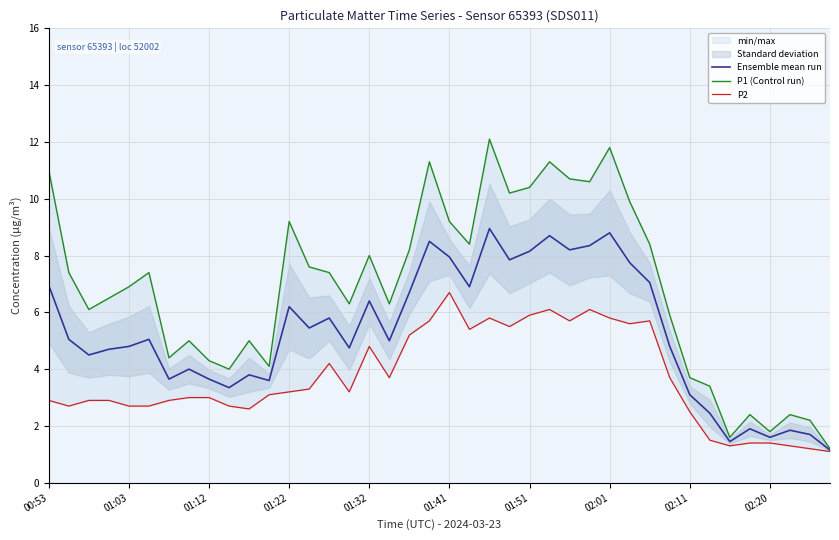

True or false: Ensemble mean run has a value of 1.1 at 02:11.

False